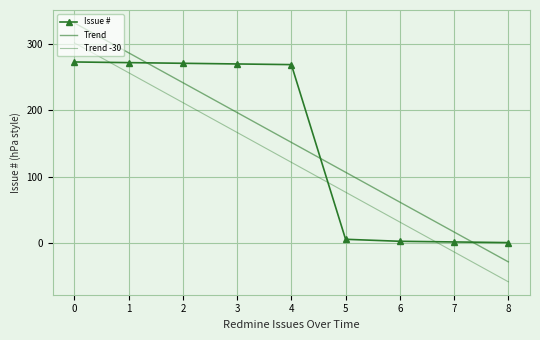

Reading left to right, list all the values displayed in this chart.

Issue #: 273.0	272.0	271.0	270.0	269.0	6.0	3.0	2.0	1.0
Trend: 331.8	286.8	241.8	196.9	151.9	106.9	62.0	17.0	-28.0
Trend -30: 301.8	256.8	211.8	166.9	121.9	76.9	32.0	-13.0	-58.0